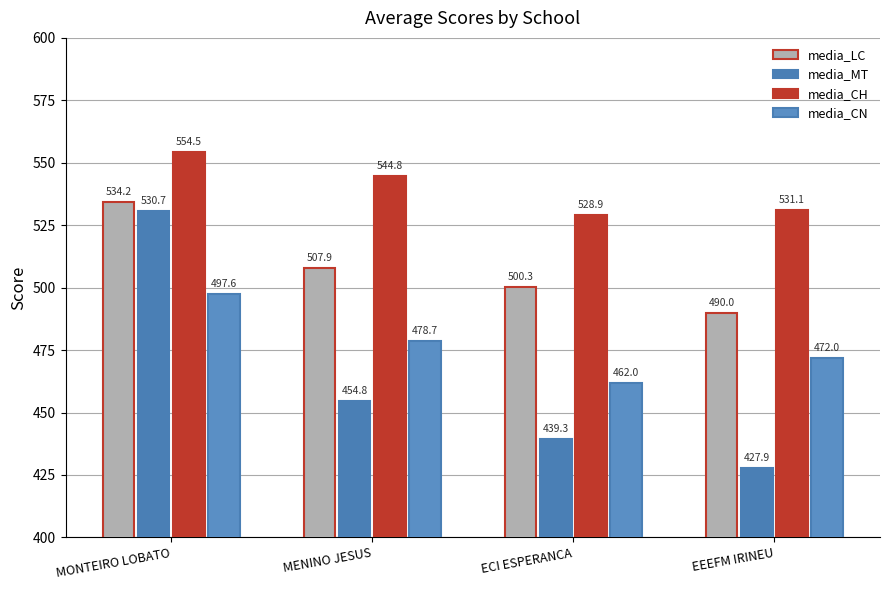

What is the maximum value shown in the chart?

554.5